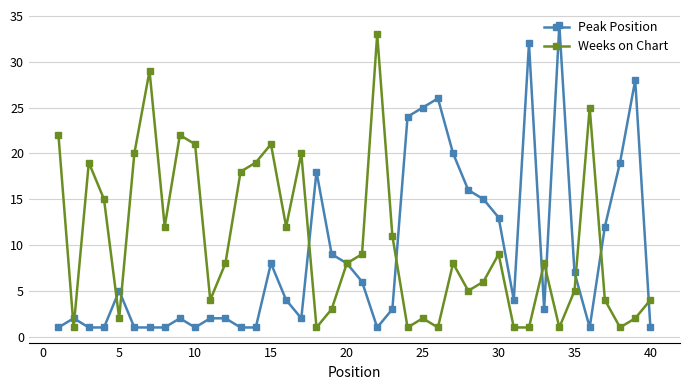

What is the maximum value for Peak Position?

34